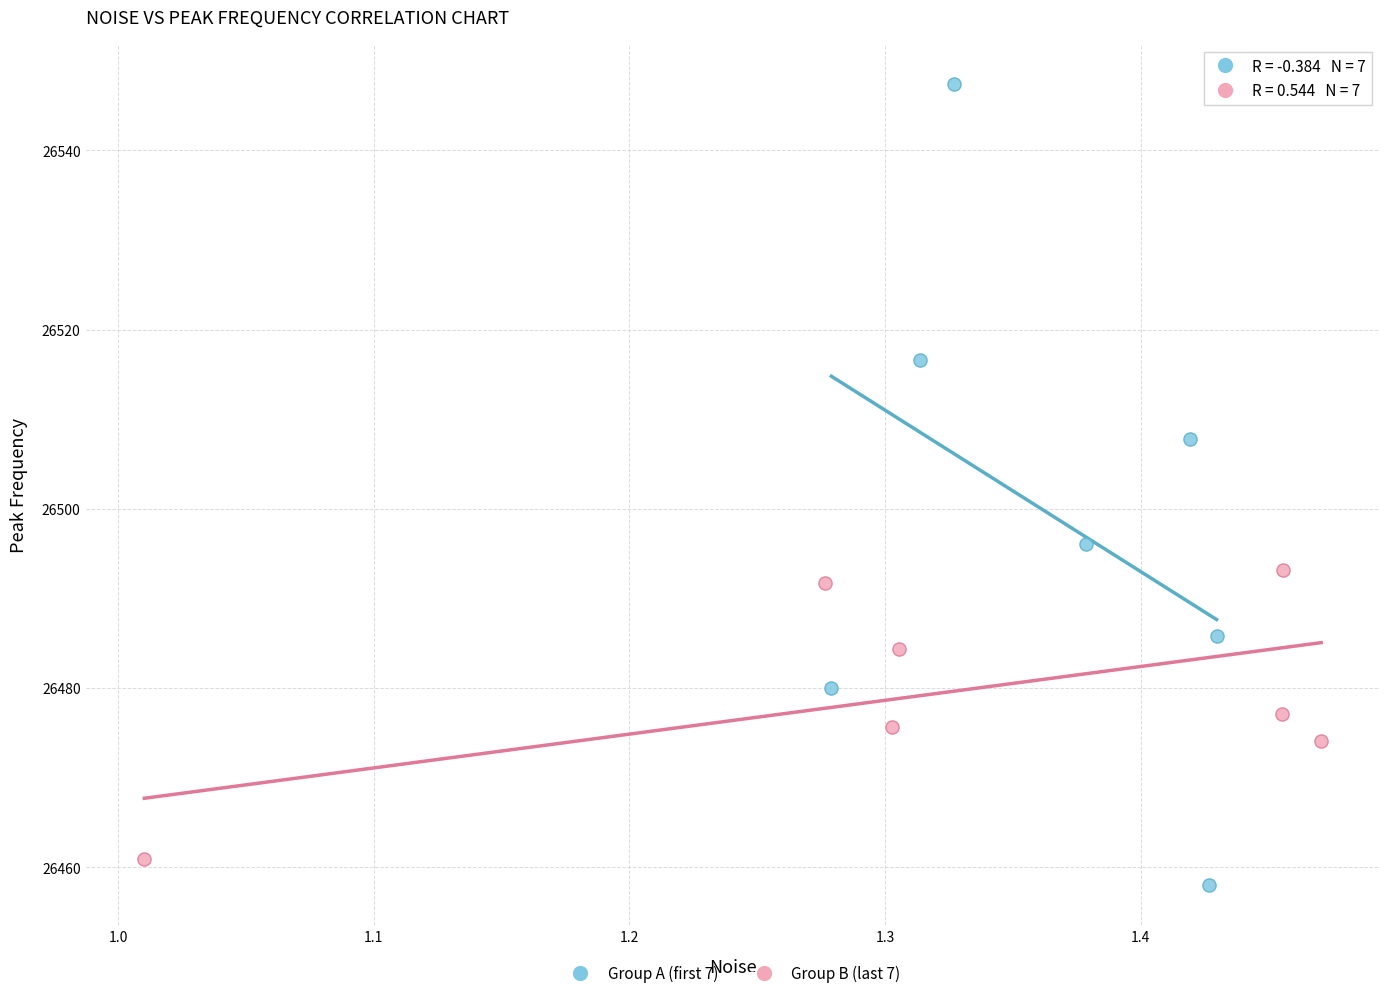

Which series has the largest Y range (max minus min)?

Group A (first 7)